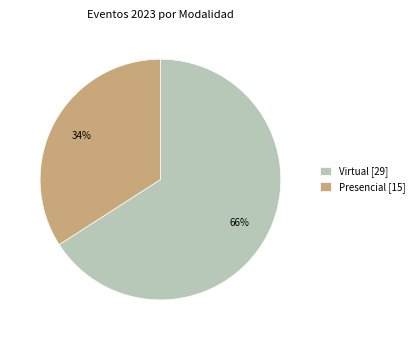

Does Presencial represent more than half of the total?

No